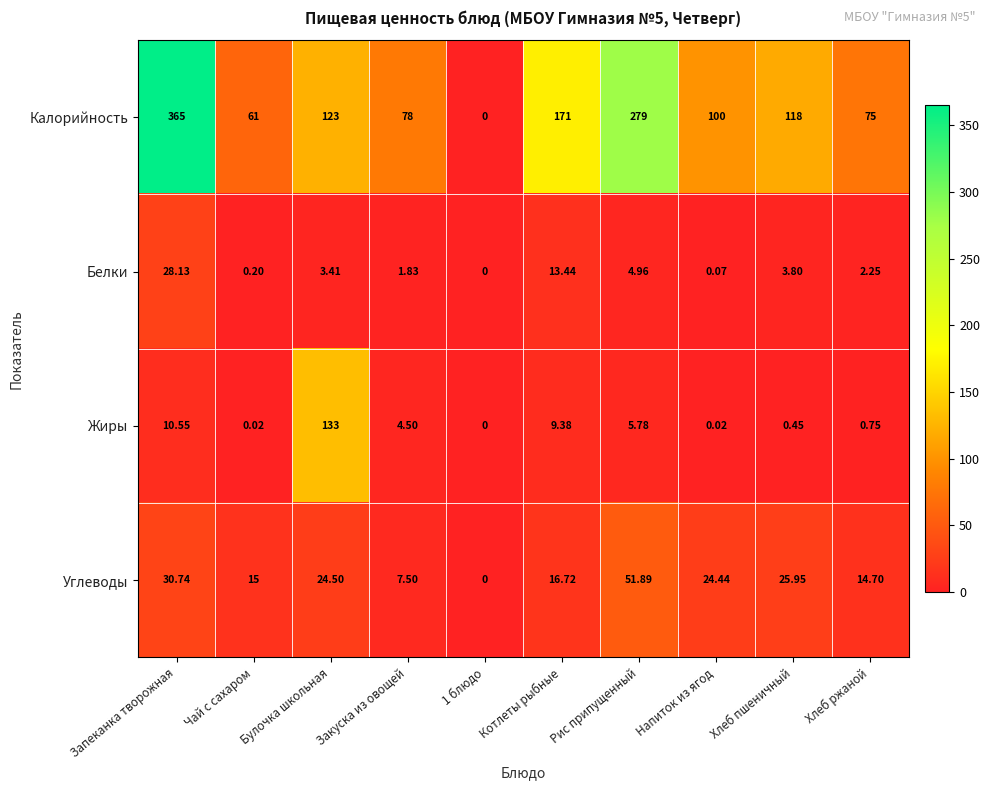

Is the value of Жиры at Булочка школьная greater than the value of Белки at Котлеты рыбные?

Yes